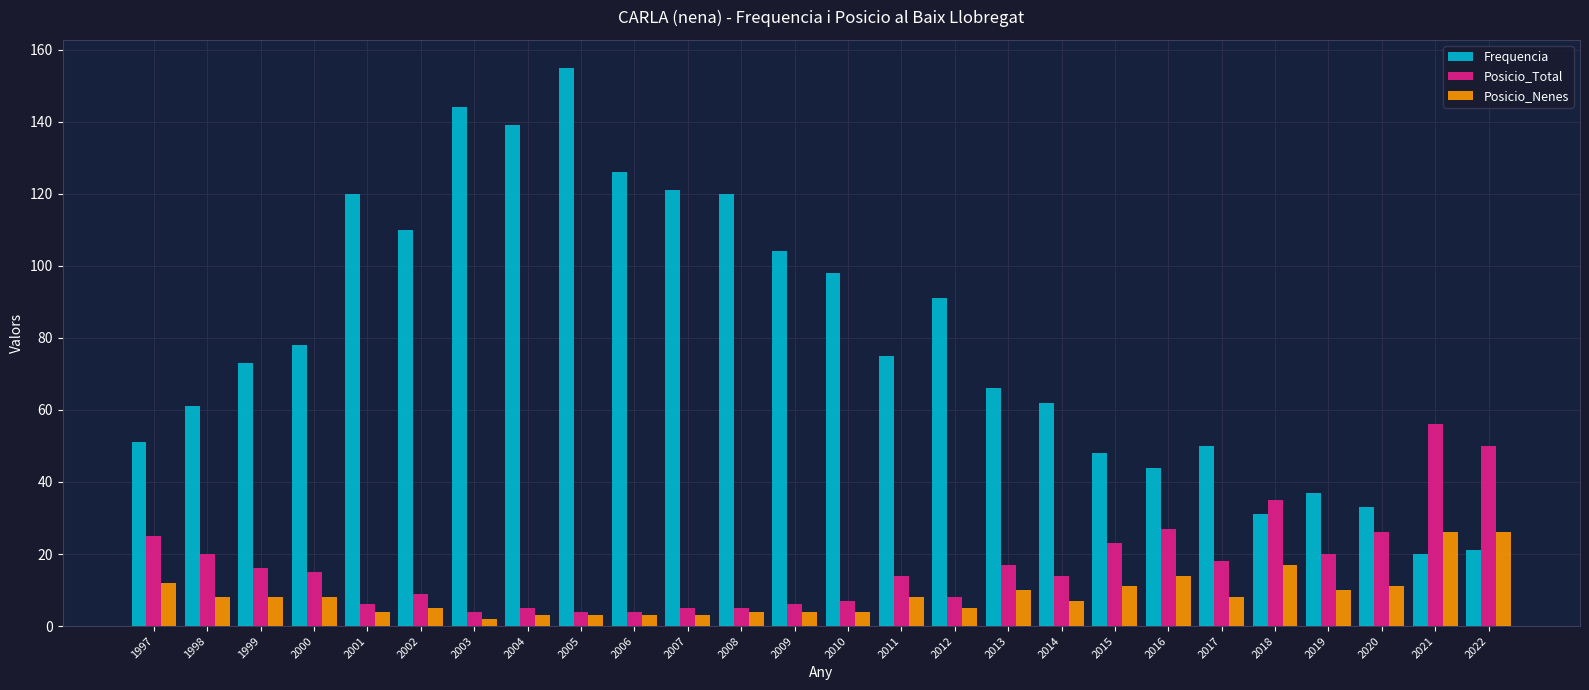

Which series changed the most between 2003 and 2008?

Frequencia